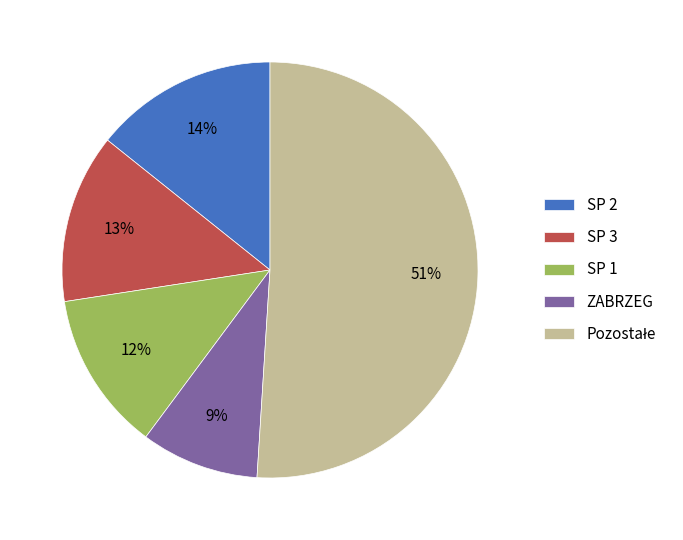

To the nearest percent, what percentage of the pie is SP 1?

12%